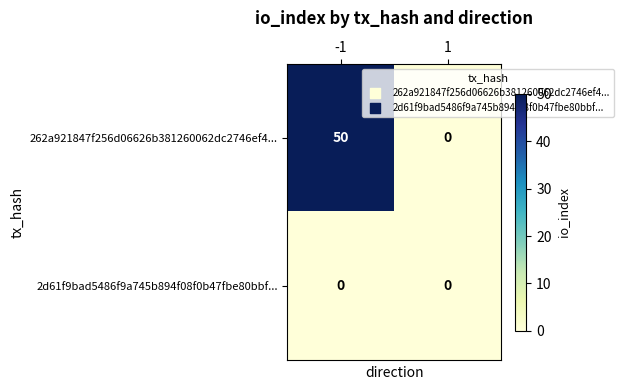

At which category does the chart reach its peak across all series?

-1